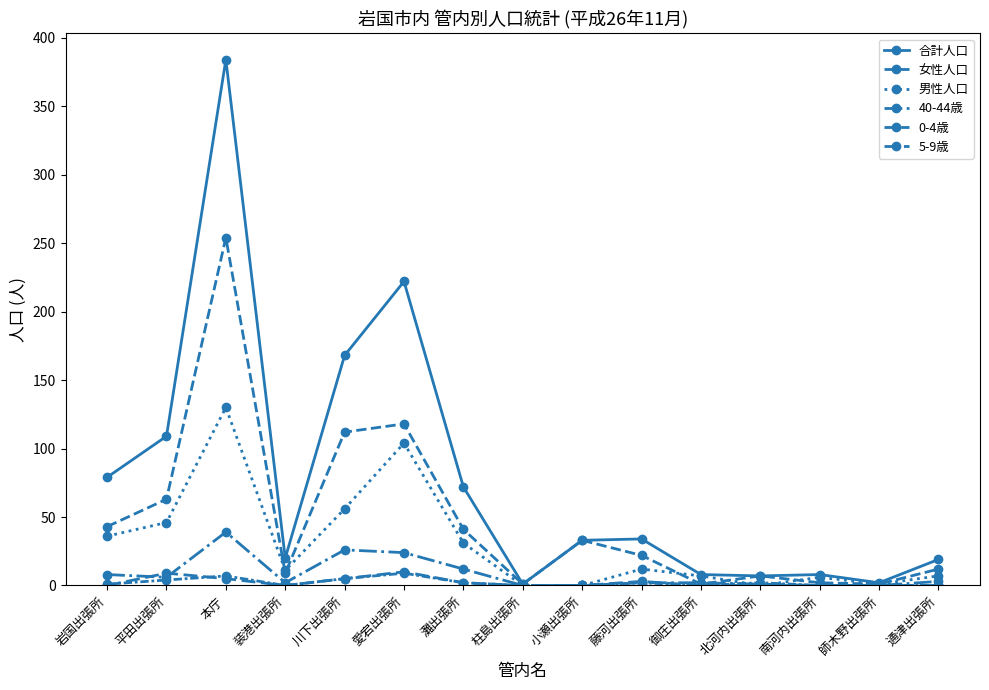

Does the chart have visible grid lines?

No